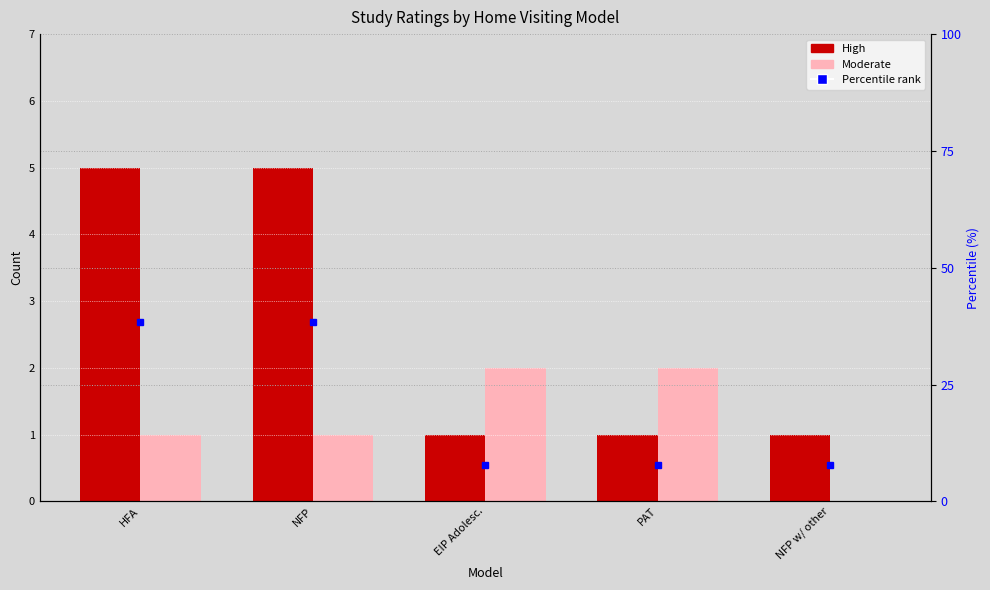

What is the label of the 1st bar from the left?

HFA